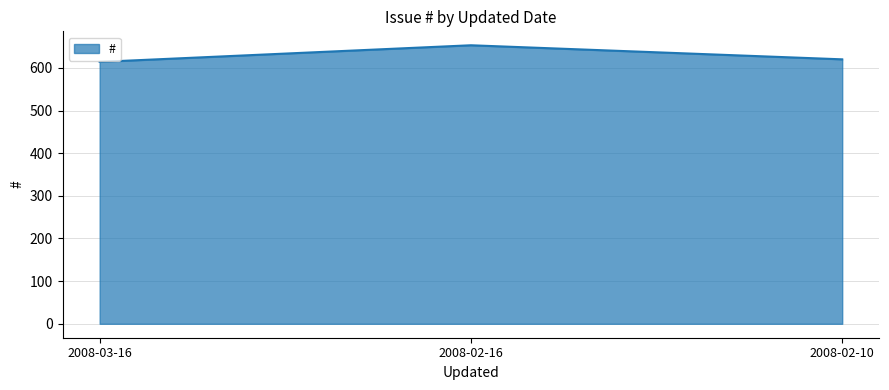

Rank the categories by value from lowest to highest.

2008-03-16, 2008-02-10, 2008-02-16